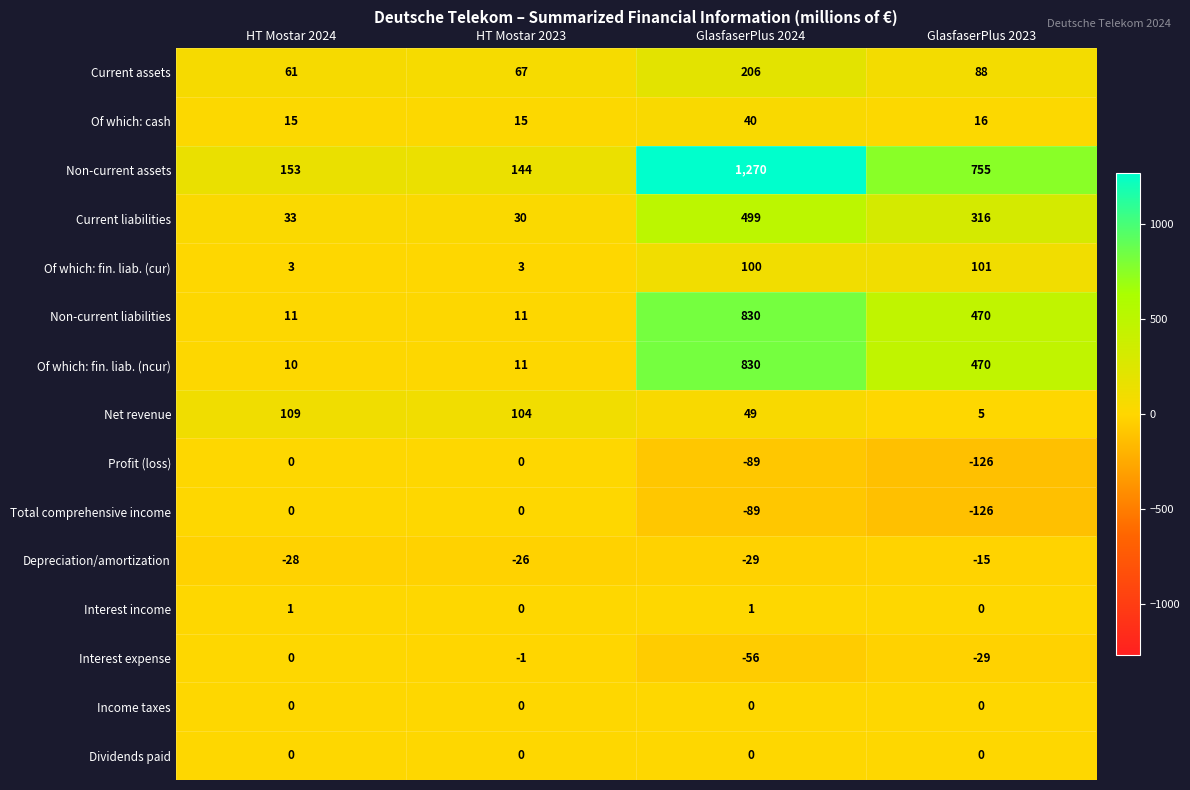

Is the value of Profit (loss) at HT Mostar 2024 greater than the value of Interest income at GlasfaserPlus 2024?

No